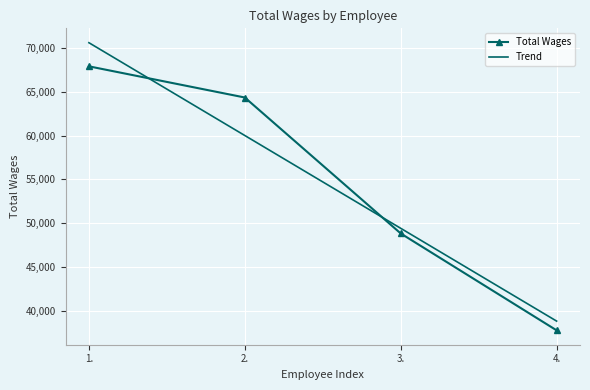

Which series has the widest spread of values?

Trend